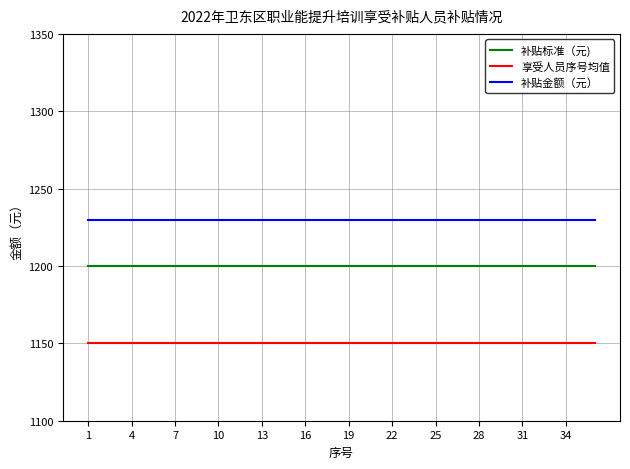

True or false: 补贴标准（元) and 享受人员序号均值 intersect in this chart.

False